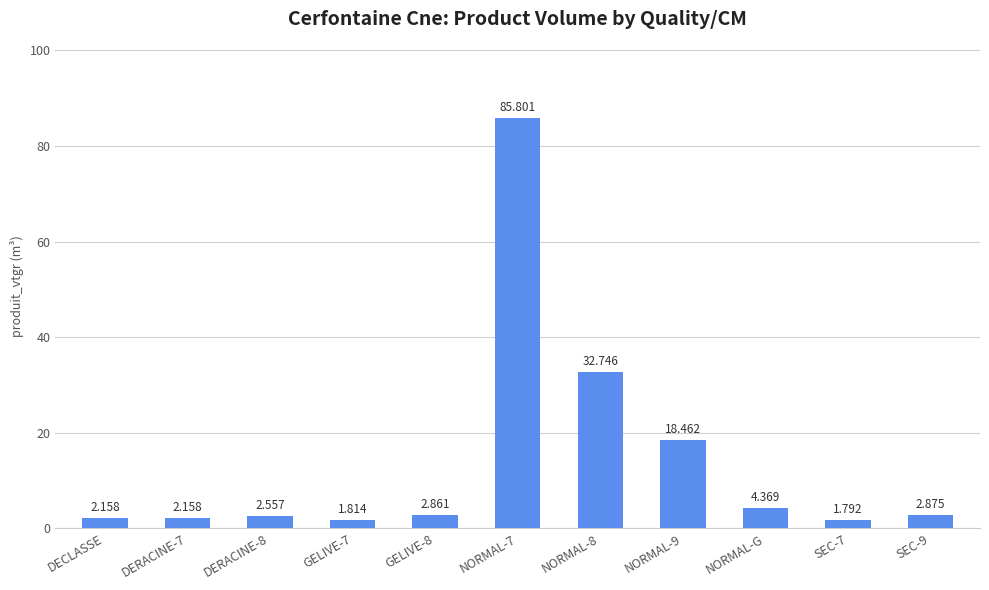

Are the bars grouped side by side (vs. stacked)?

No